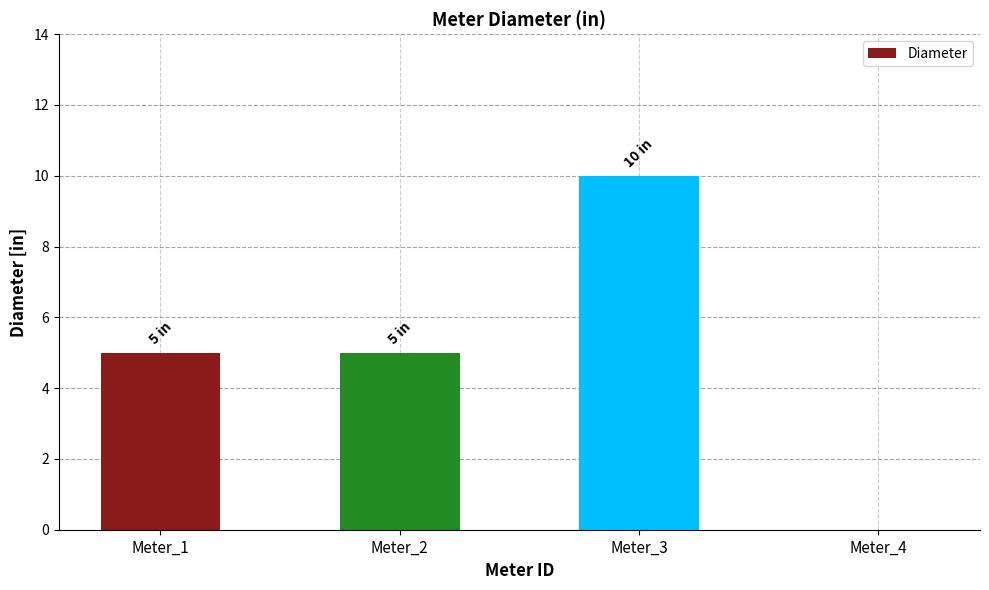

True or false: the data shows 10 at Meter_3.

True